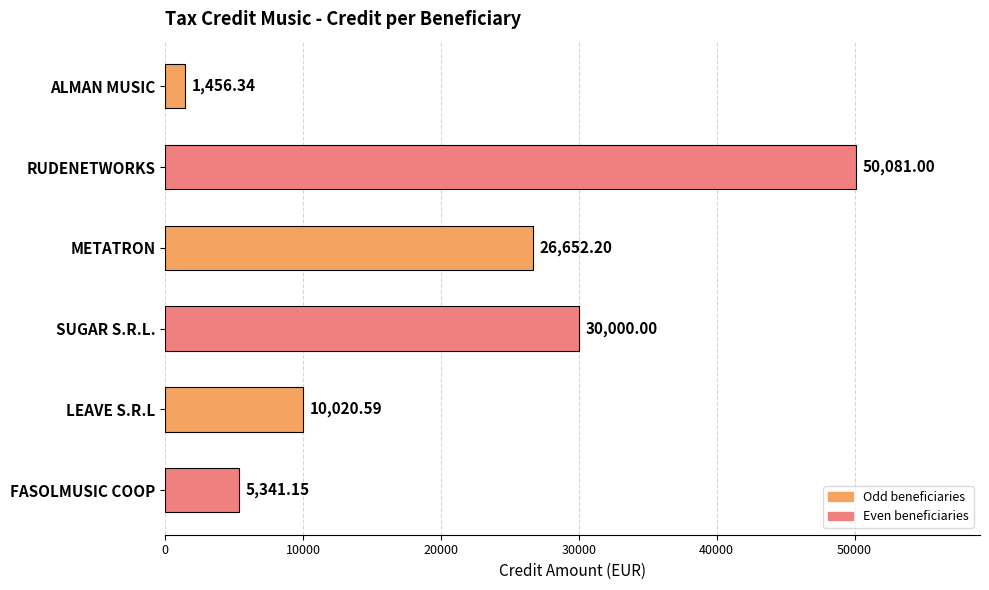

Which has a higher value, RUDENETWORKS or METATRON?

RUDENETWORKS